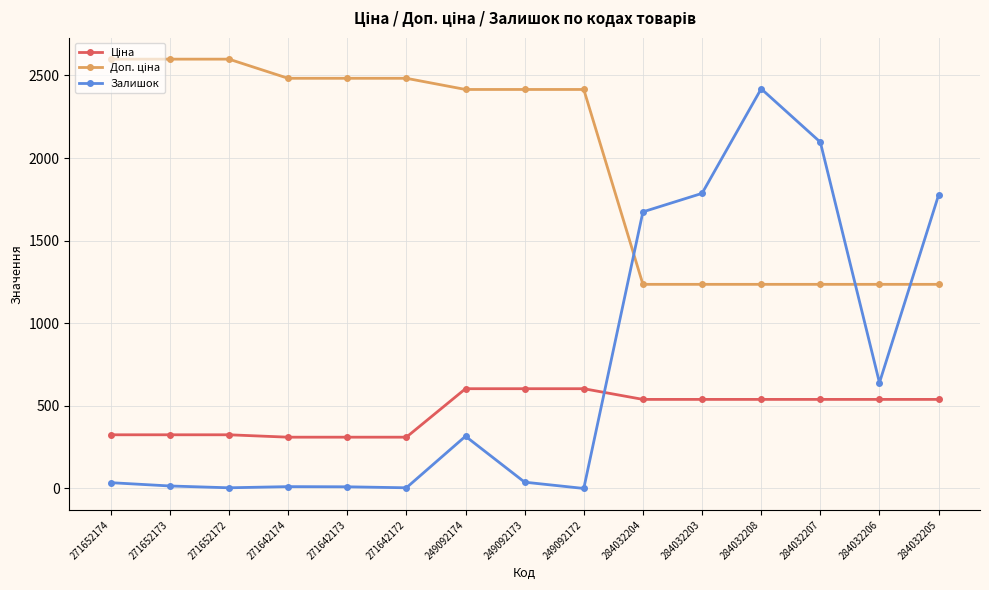

Between 249092173 and 284032204, which series saw the biggest shift?

Залишок